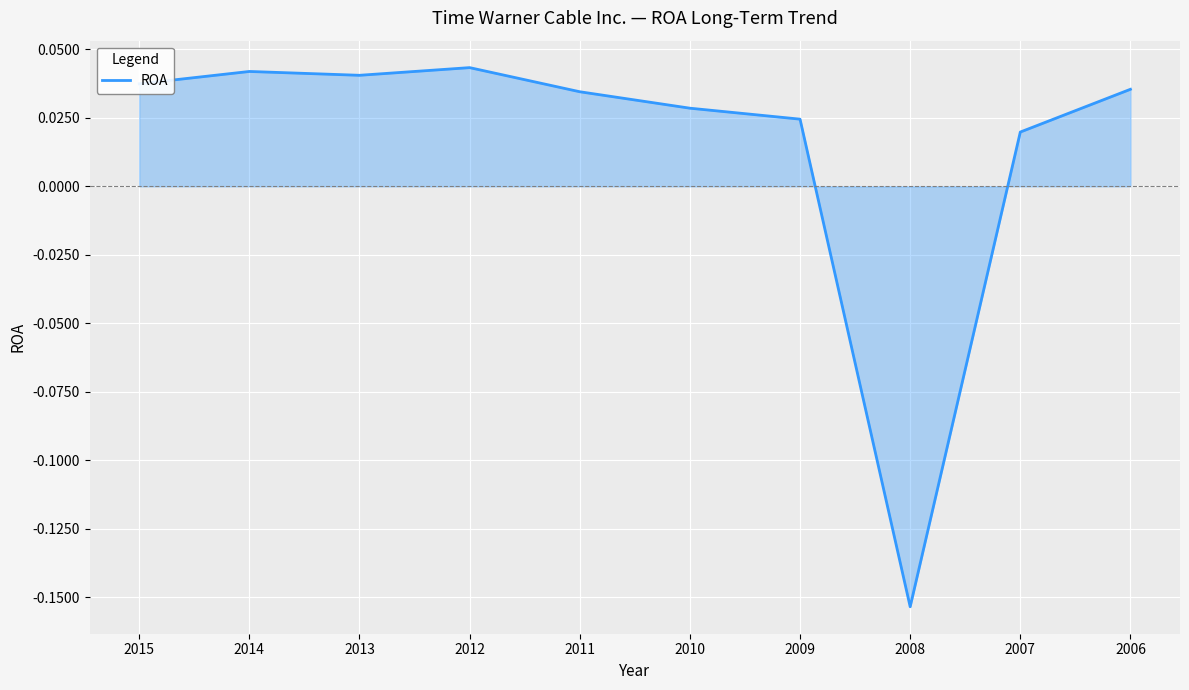

At which label is the value closest to 0?

2007